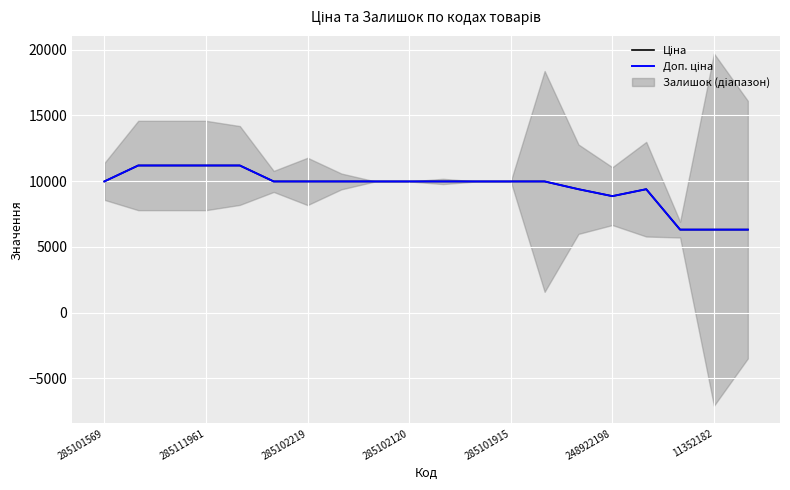

How many values in the Доп. ціна series exceed 9974?

14